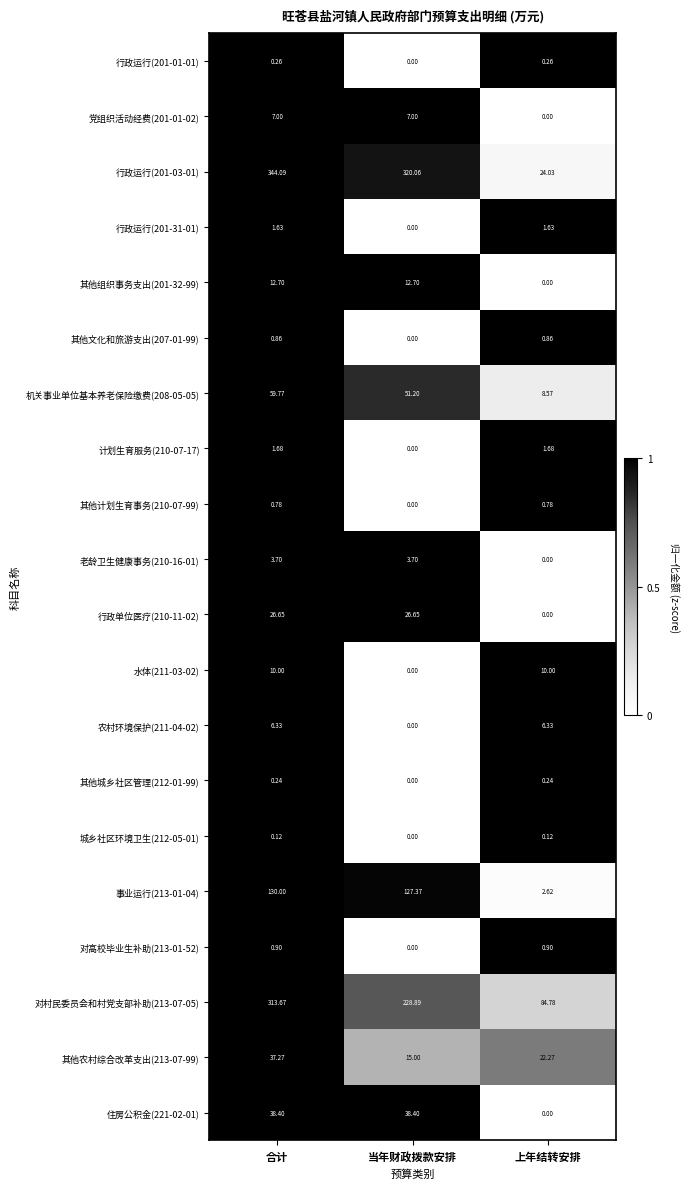

At which label is 事业运行(213-01-04) closest to 66?

当年财政拨款安排